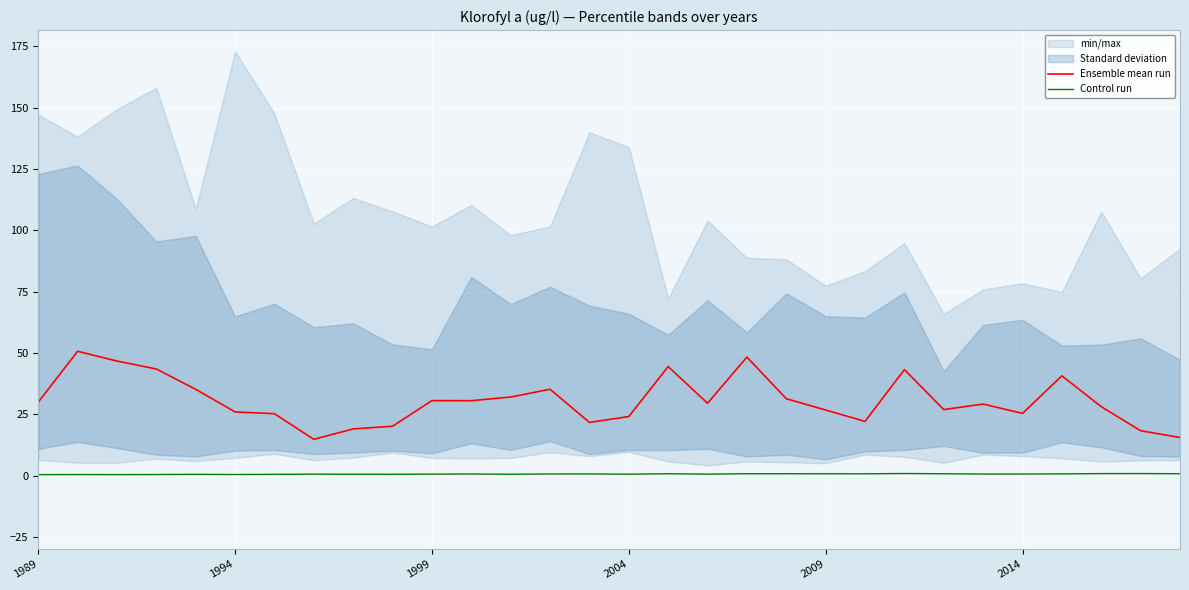

True or false: Ensemble mean run and Control run cross at least once.

False